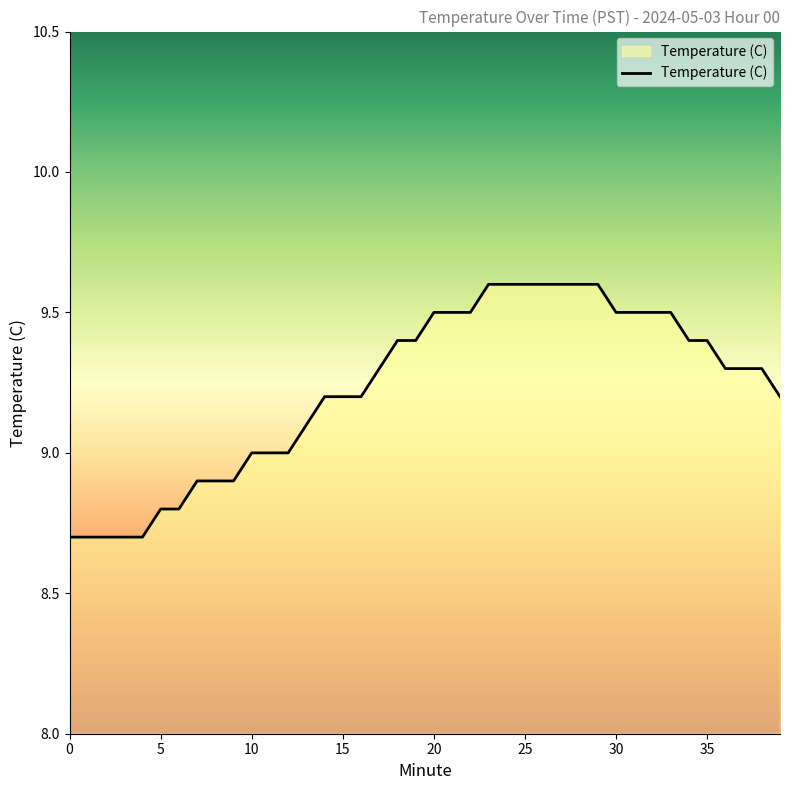

What is the difference between the maximum and minimum values?

0.9